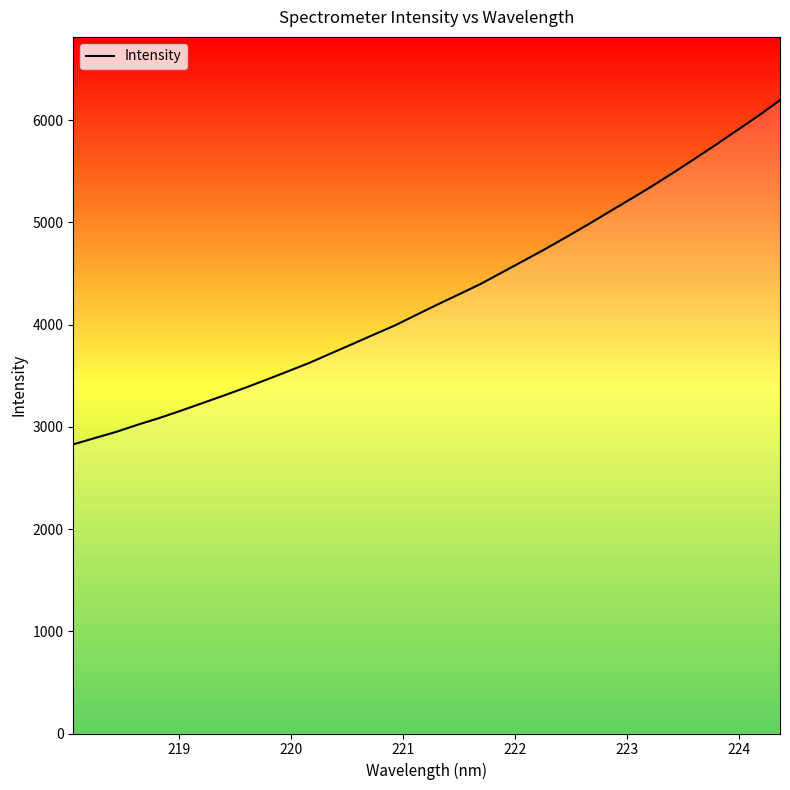

What is the greatest value displayed?

6195.4